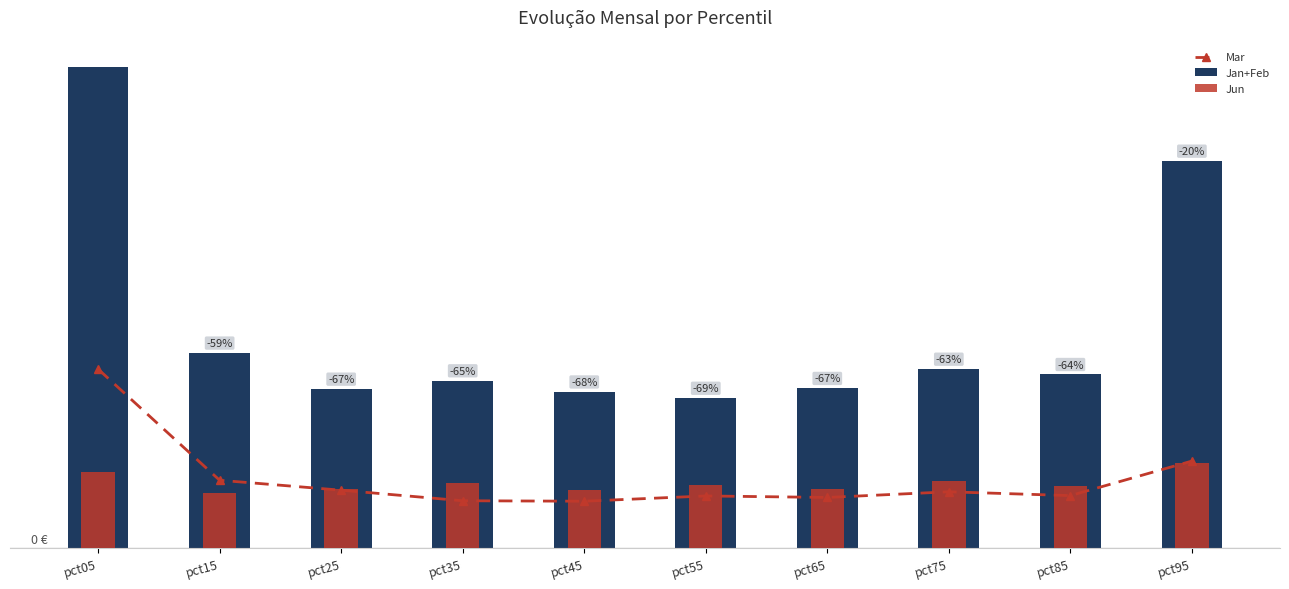

The Jun series shows 0.4 at pct75. True or false?

False